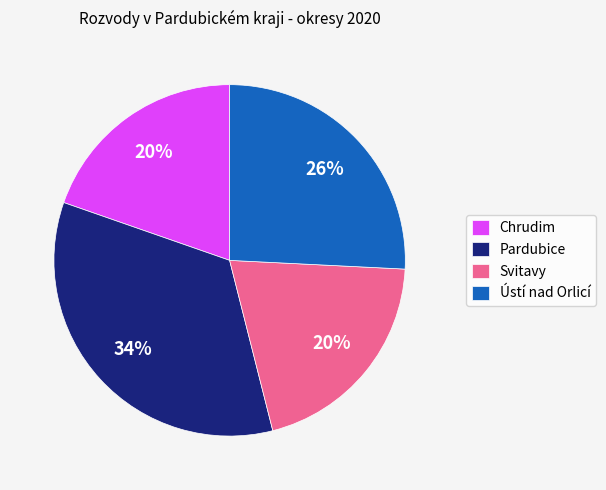

How many slices are in this pie chart?

4